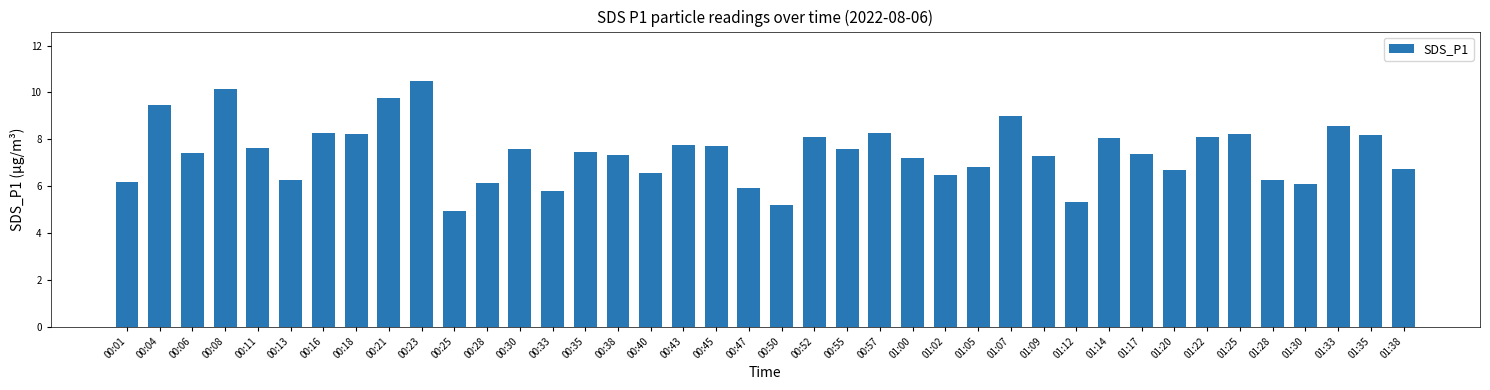

The value at 01:28 is 3.8. True or false?

False